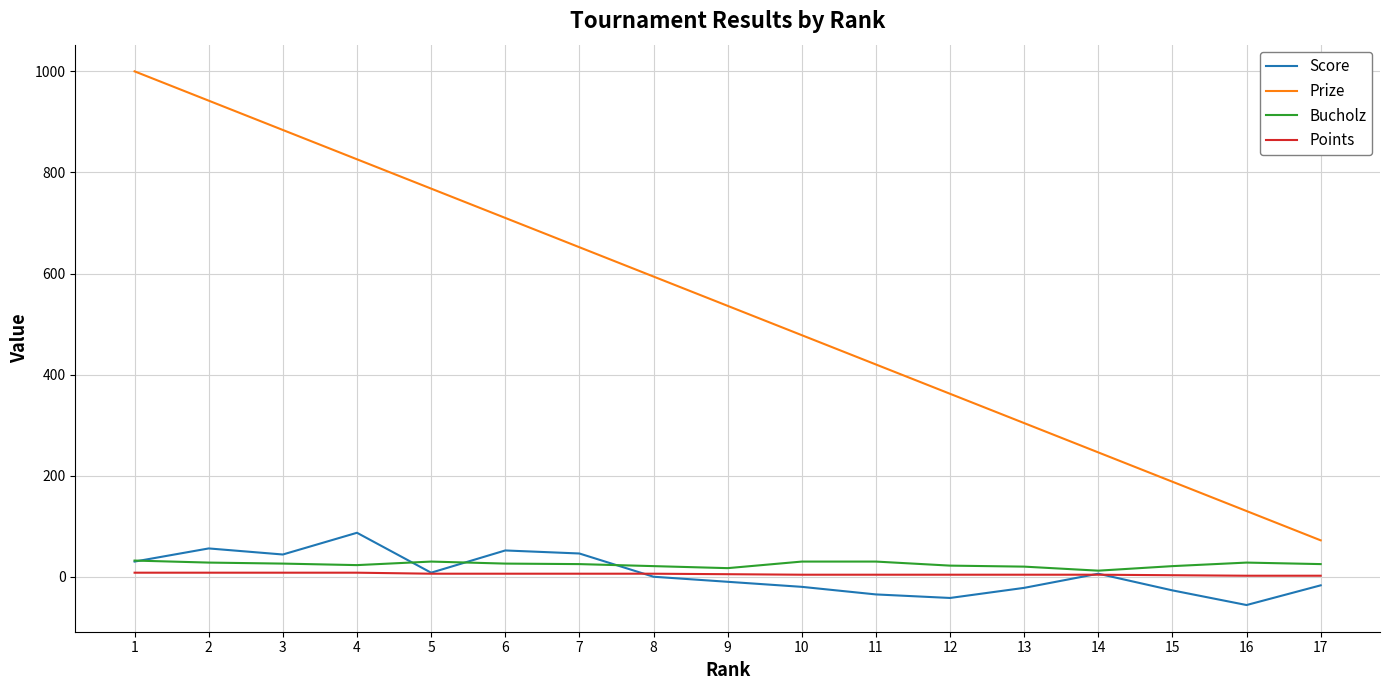

True or false: Prize has a value of 369 at 6.

False